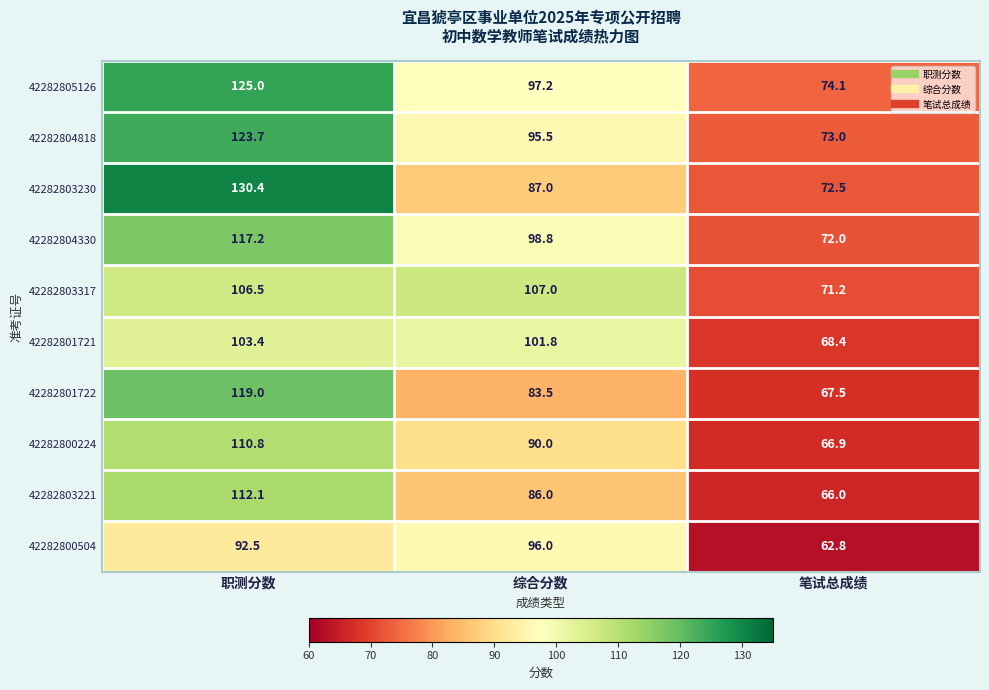

Where does the 42282804330 series first go above 98?

职测分数